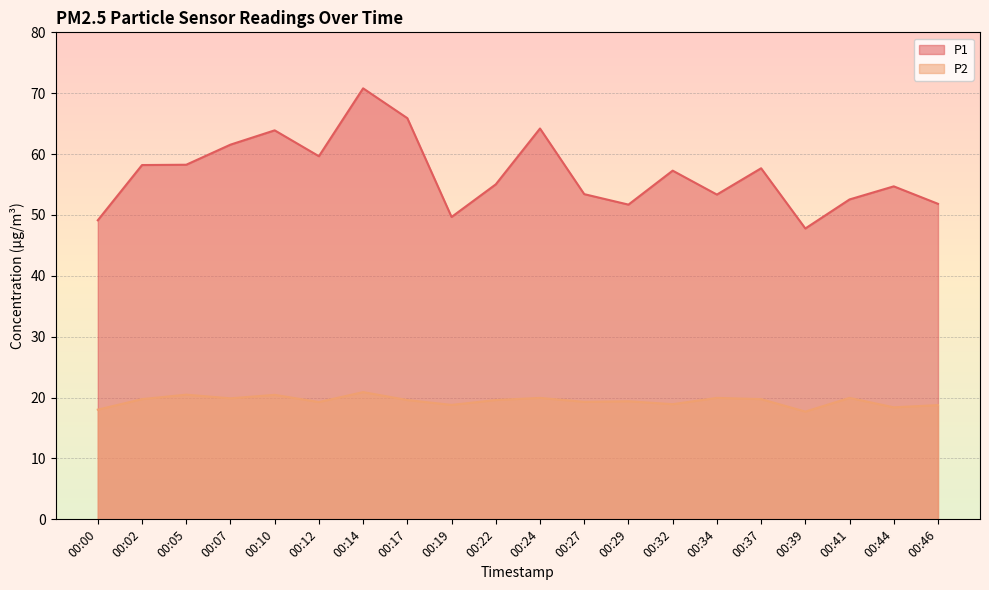

What is the value of the P2 point at the 9th from the left?

18.8